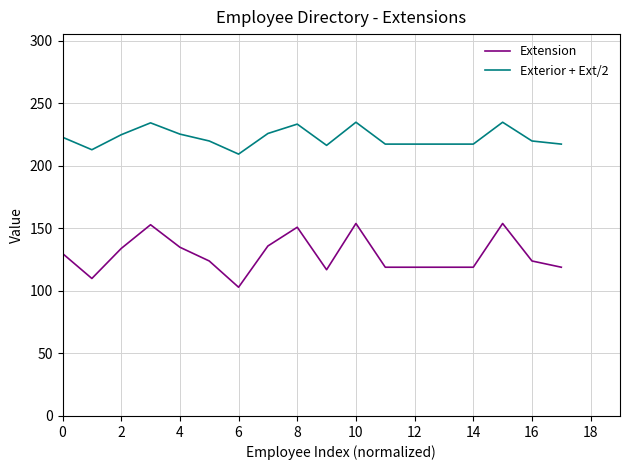

What is the maximum value for Exterior + Ext/2?

235.0